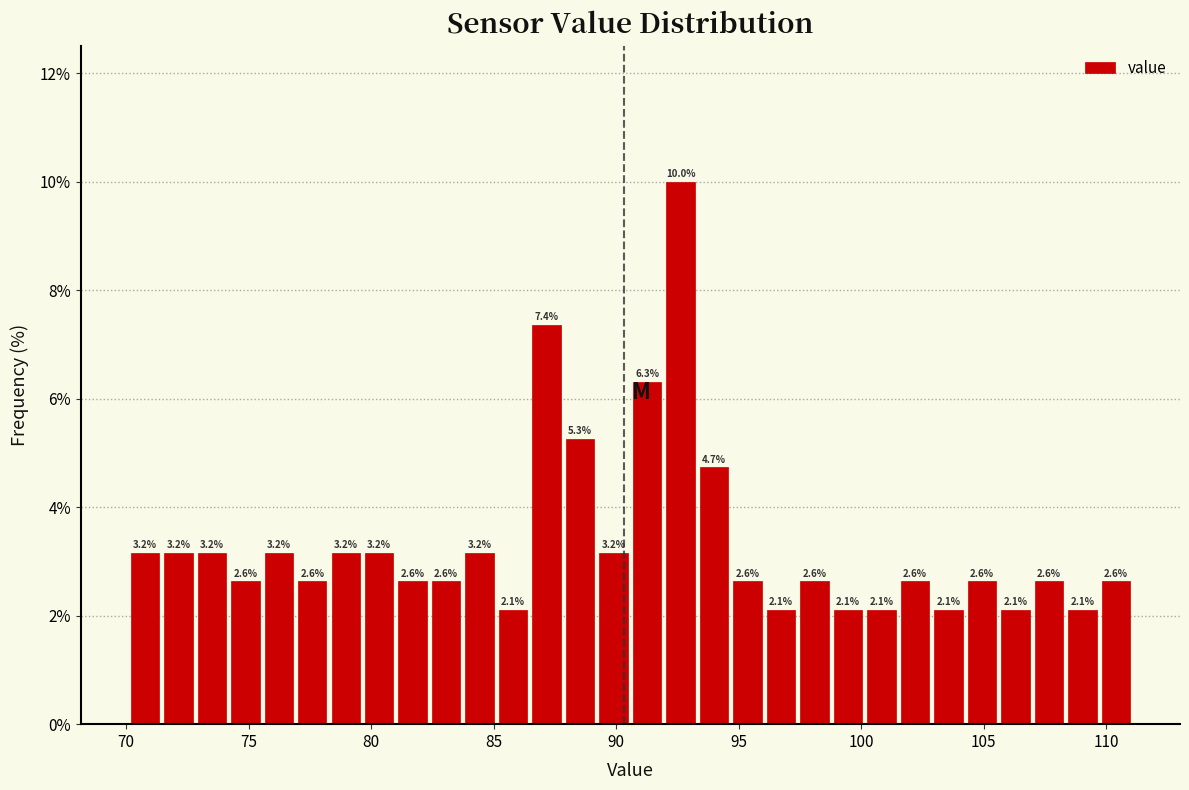

Around what value on the x-axis is the tallest bar? Give the approximate position of its centre, as read against the axis.

92.5